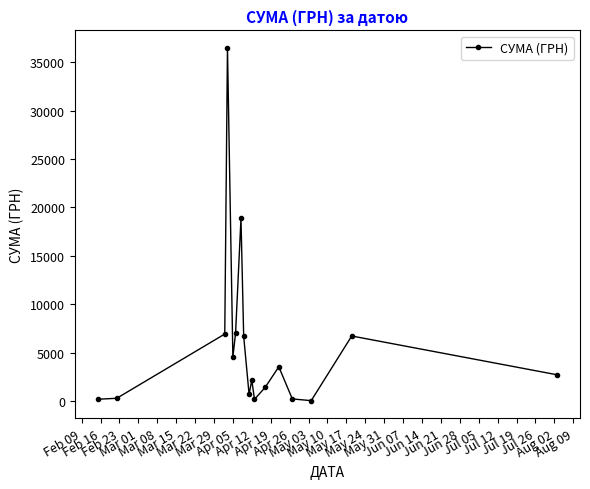

How many lines are shown in the chart?

1